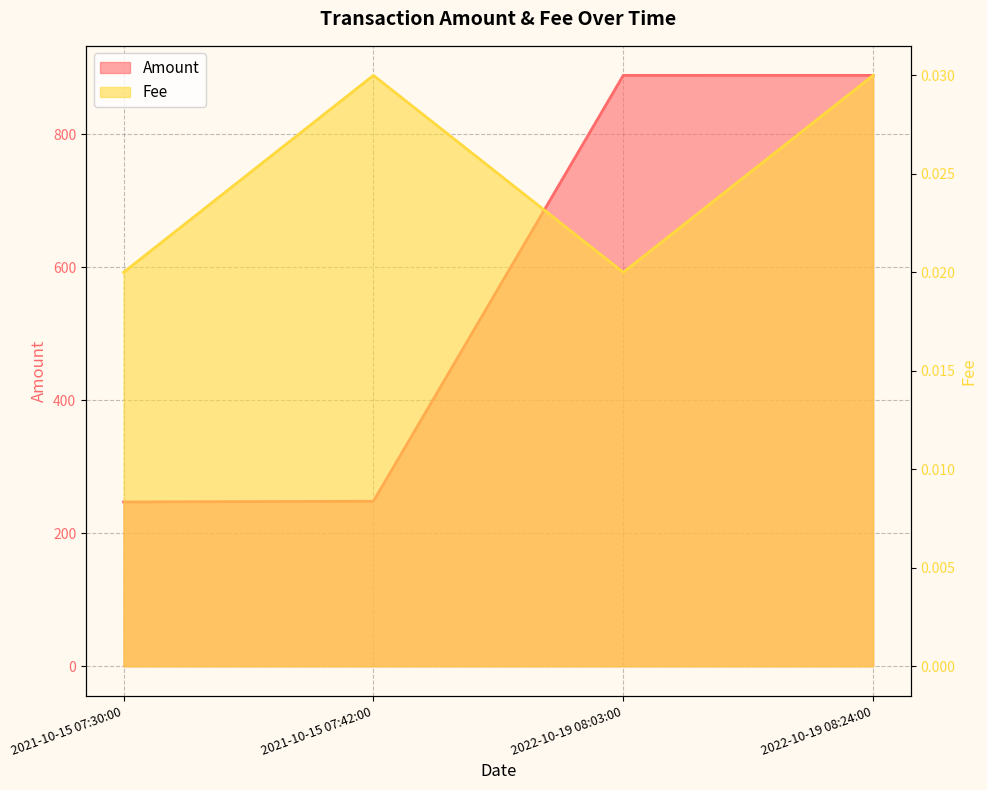

At which label is Fee closest to 0?

2021-10-15 07:30:00